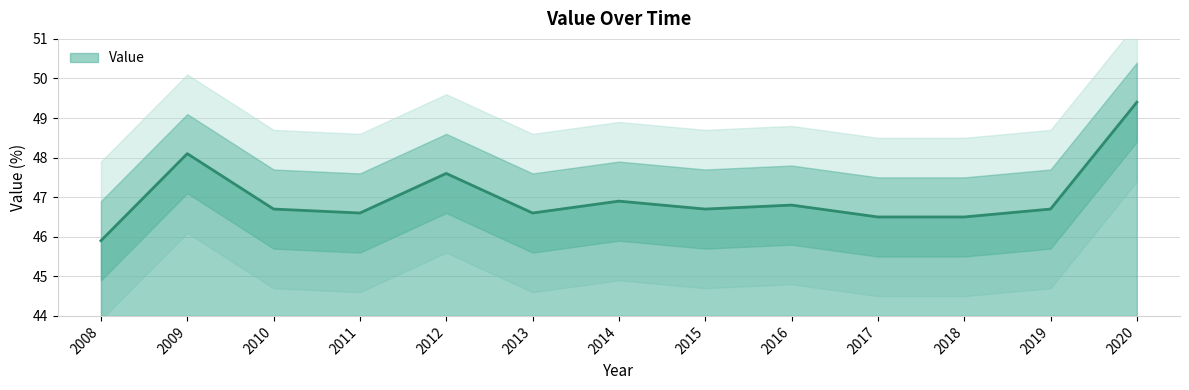

True or false: the data shows 33.2 at 2009.

False